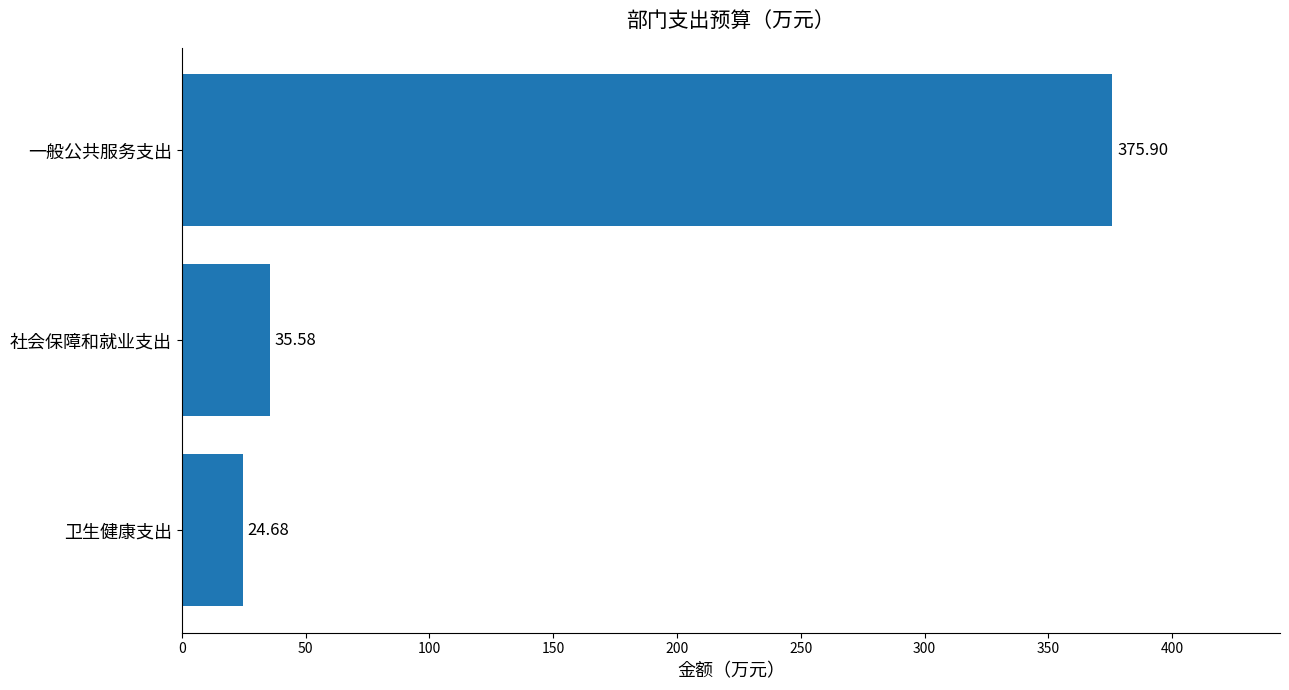

Which has a higher value, 卫生健康支出 or 社会保障和就业支出?

社会保障和就业支出